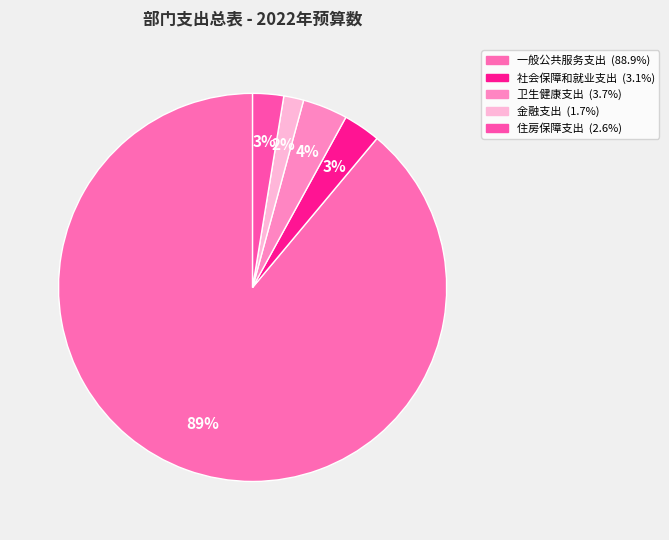

What is the majority slice?

一般公共服务支出